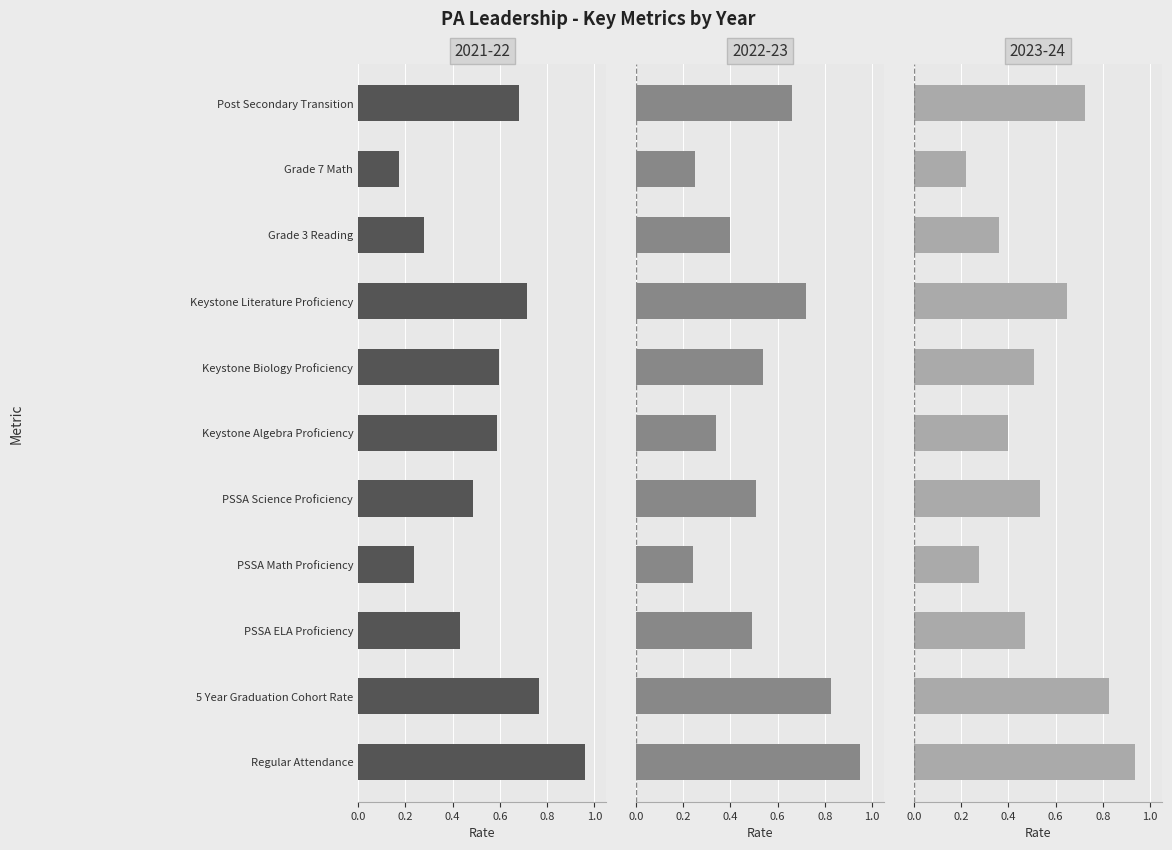

Which series has the widest spread of values?

2021-22